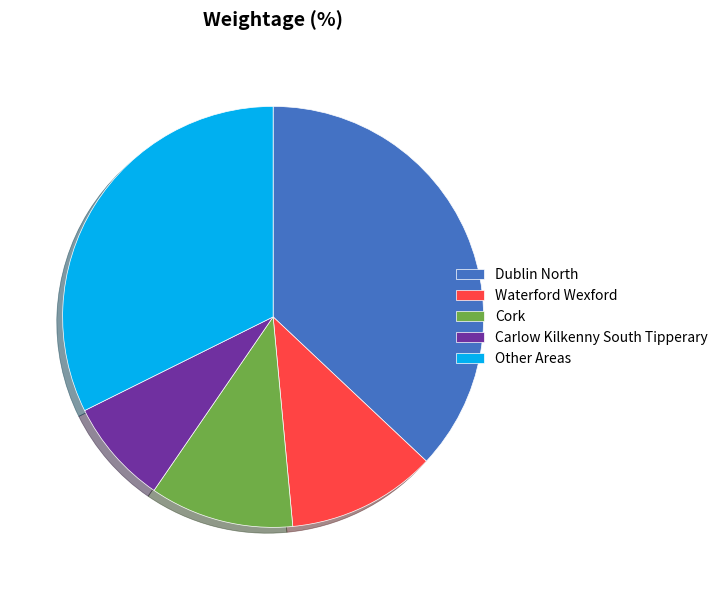

True or false: Waterford Wexford accounts for 11% of the total.

True